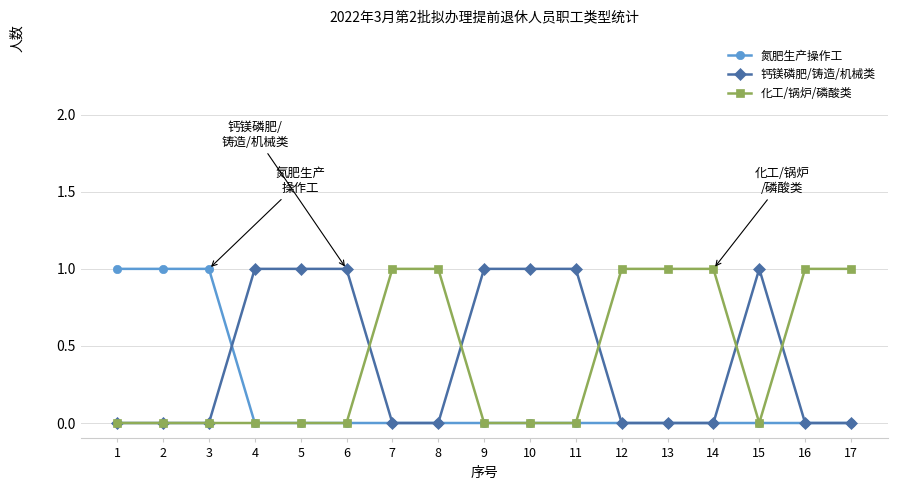

What is the difference between the maximum and minimum values in the 钙镁磷肥/铸造/机械类 series?

1